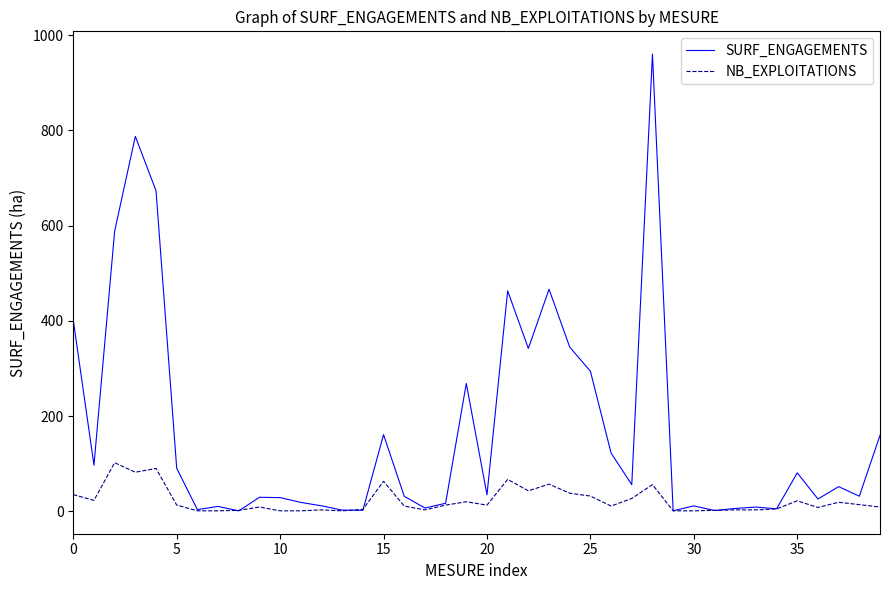

What is the highest value of the NB_EXPLOITATIONS series?

102.0